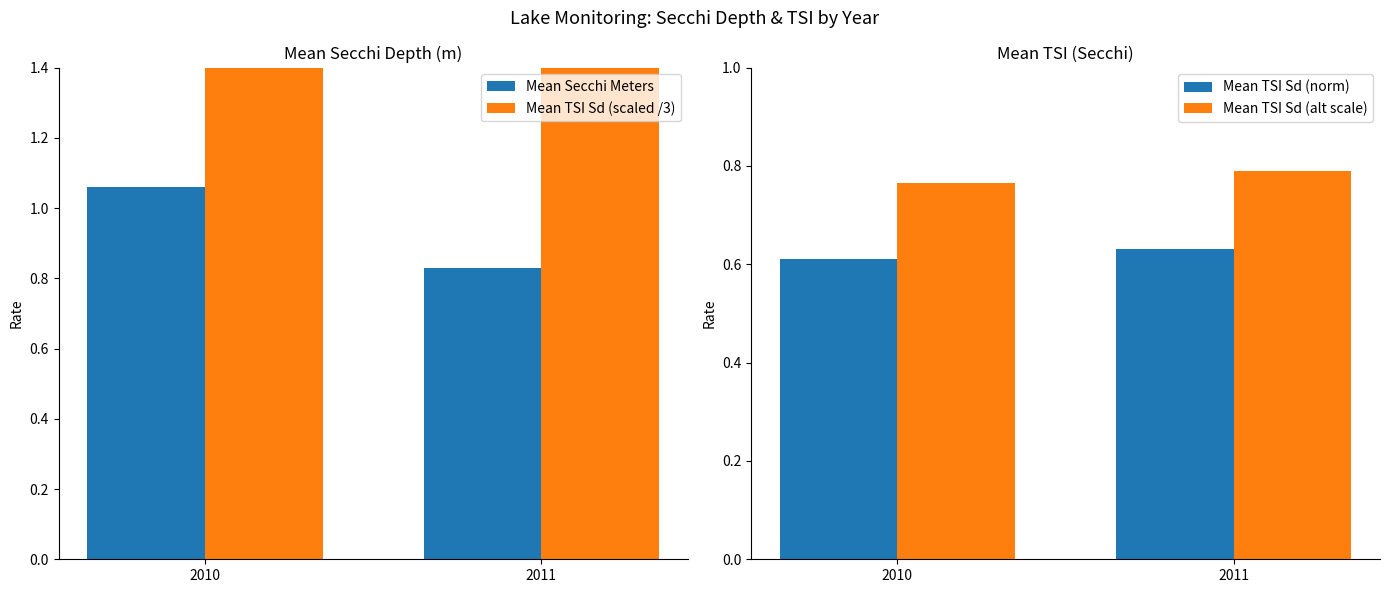

At which label does Mean TSI Sd (norm) reach its peak?

2011